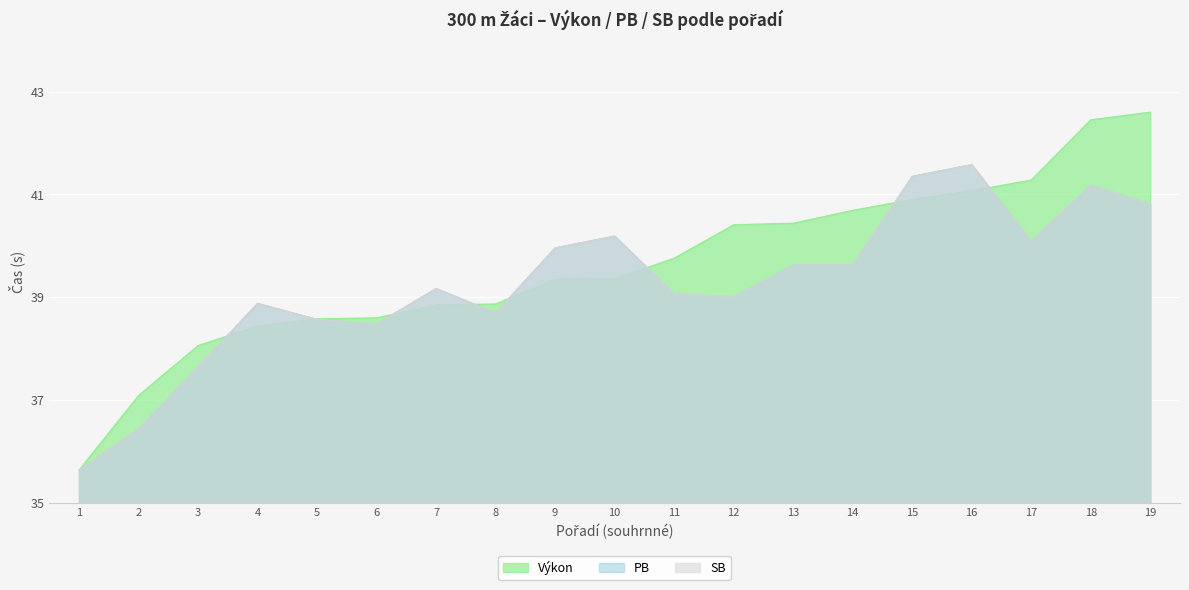

How many interior local valleys does the PB series have?

4